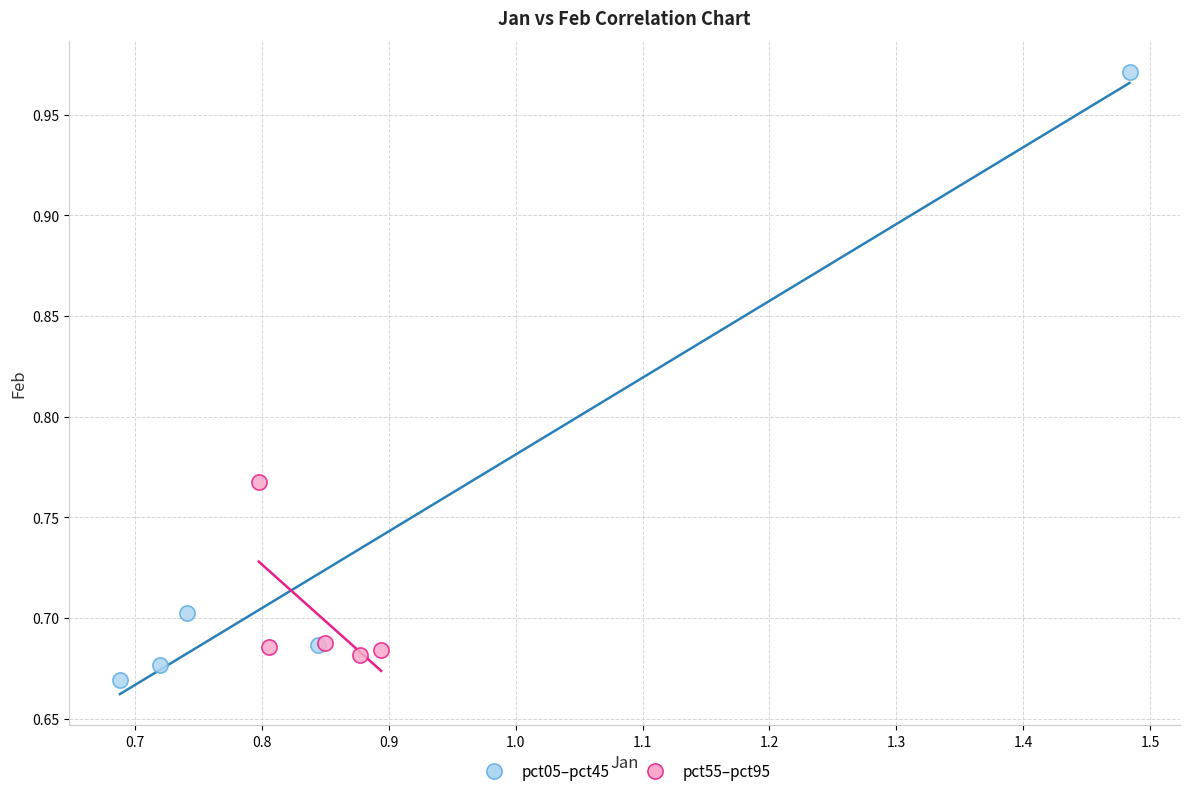

Which series contains the highest Y value?

pct05–pct45